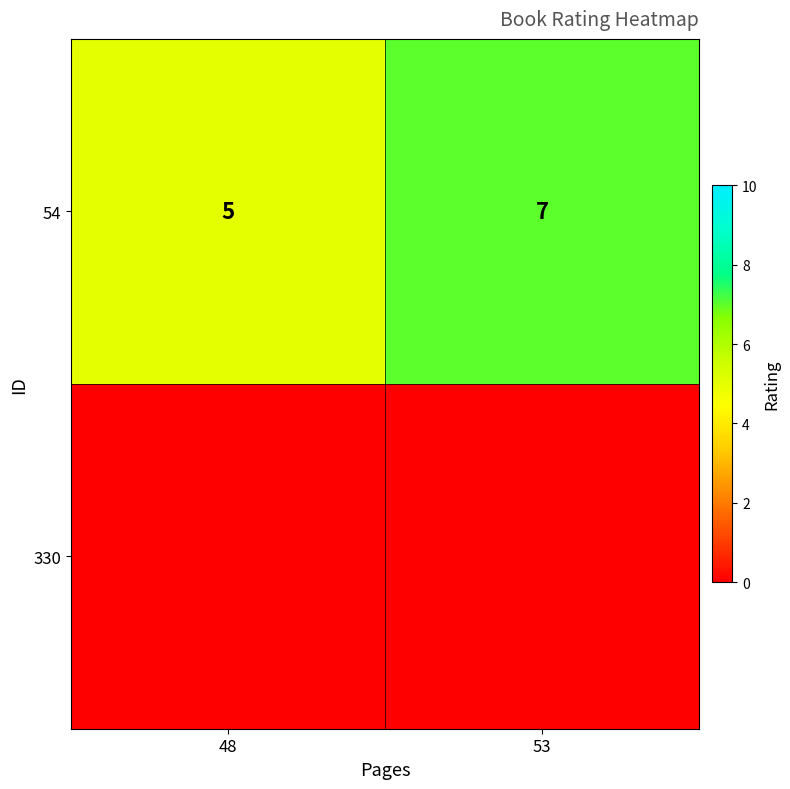

True or false: the data shows 7 at 53.

True